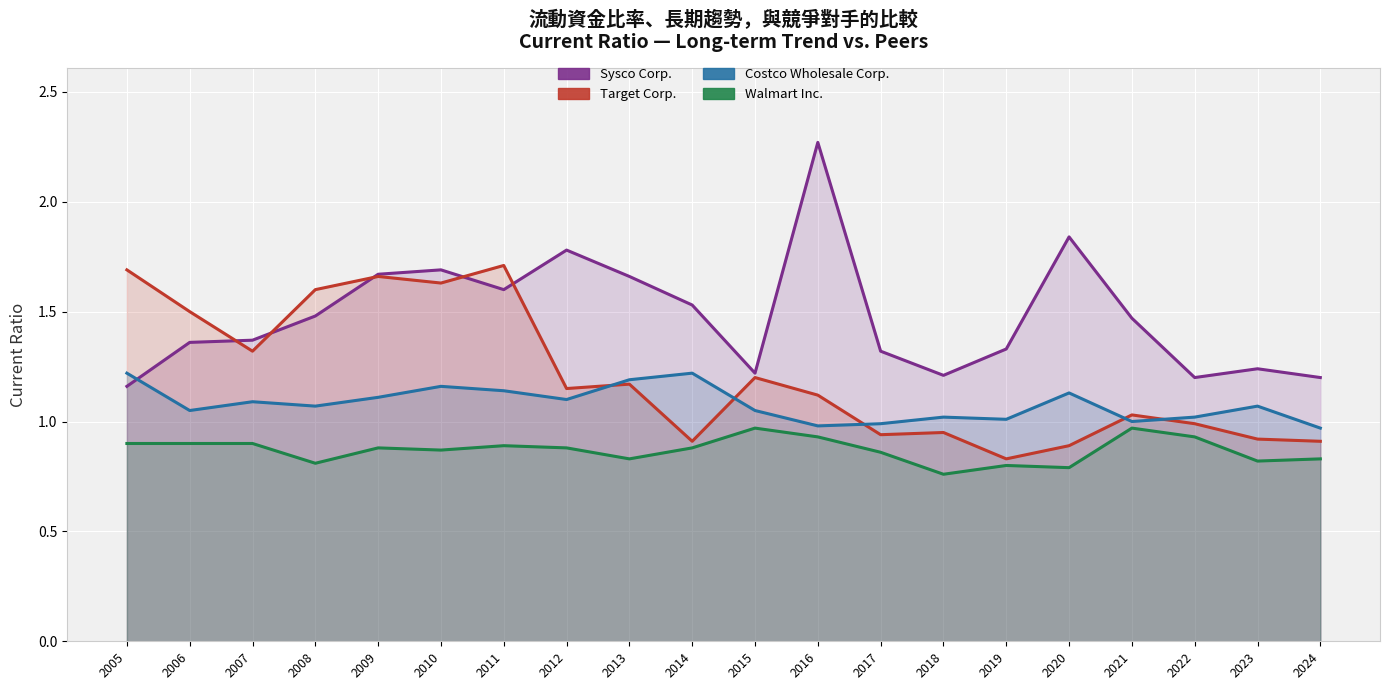

List the labels in order of Costco Wholesale Corp. value, largest first.

2005, 2014, 2013, 2010, 2011, 2020, 2009, 2012, 2007, 2008, 2023, 2006, 2015, 2018, 2022, 2019, 2021, 2017, 2016, 2024